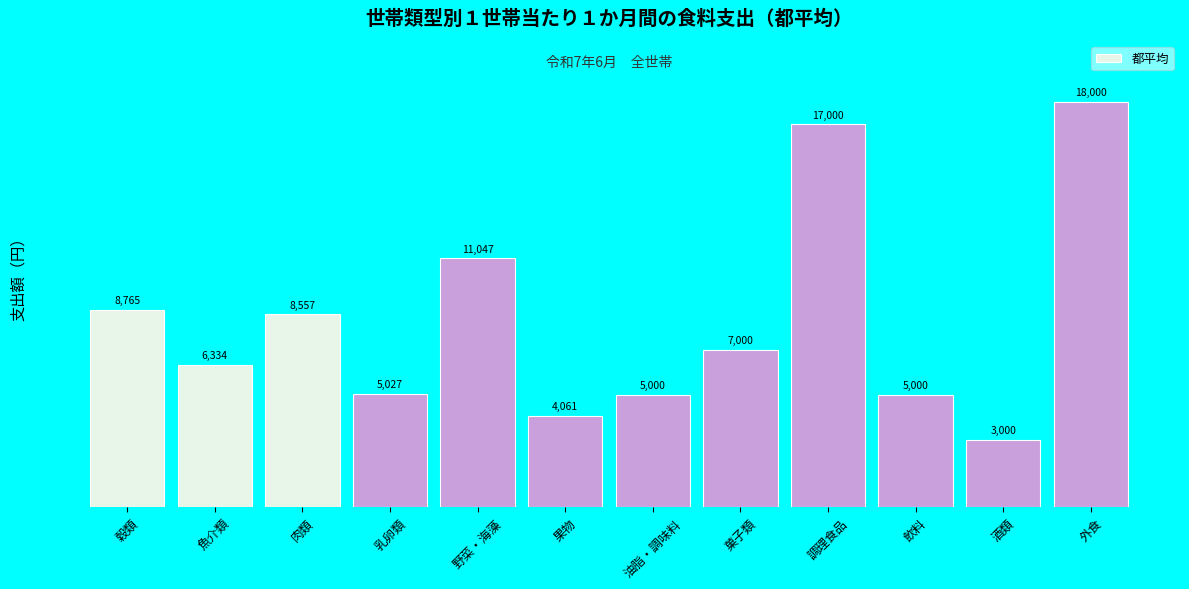

Reading right to left, list all the values displayed in this chart.

18000	3000	5000	17000	7000	5000	4061	11047	5027	8557	6334	8765